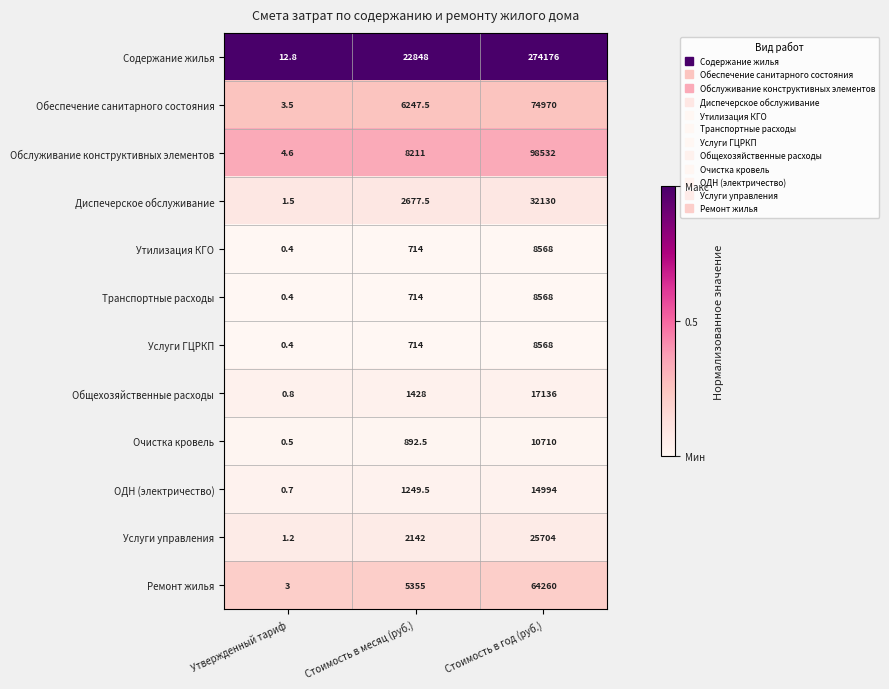

What is the spread (max minus min) of values at Стоимость в год (руб.)?

265608.0